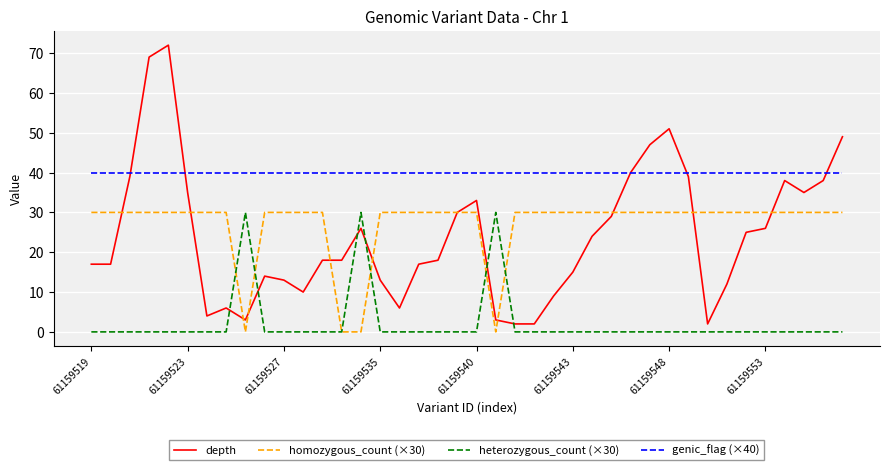

Which series has the largest total across all categories?

genic_flag (×40)